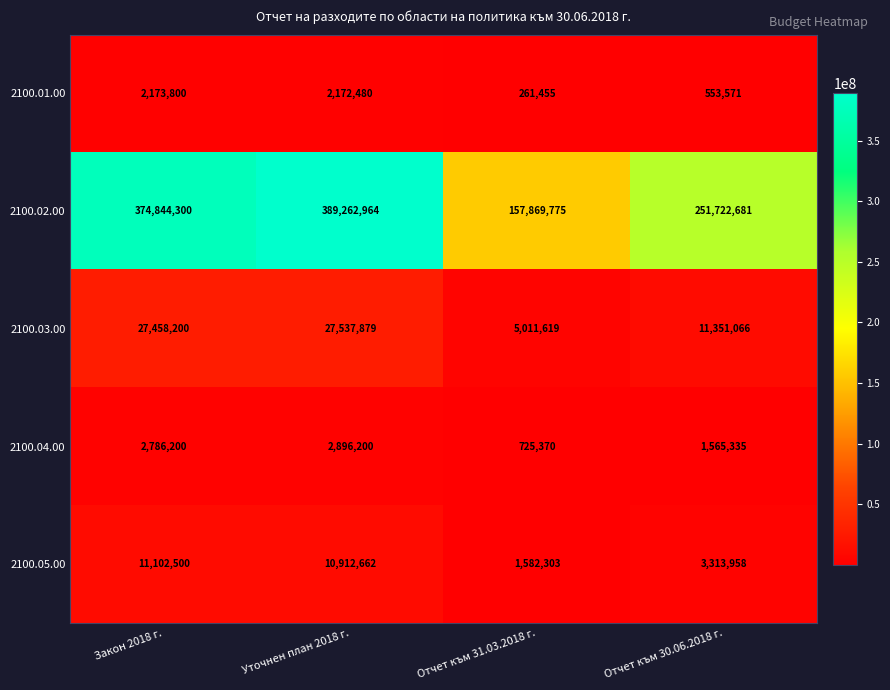

The 2100.01.00 series shows 261455 at Отчет към 31.03.2018 г.. True or false?

True